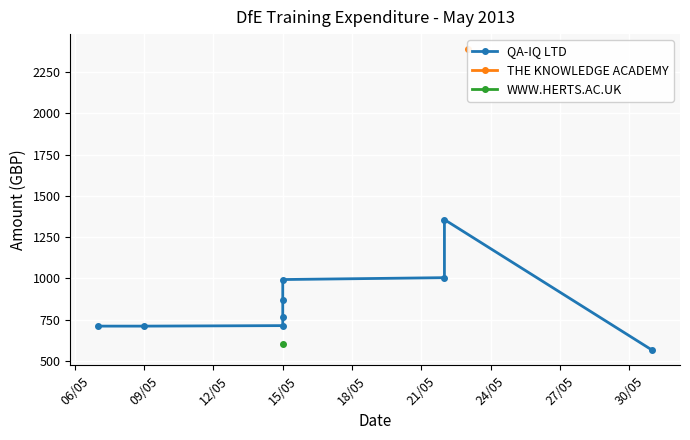

Is it true that the value at 09/05 is 1167.8?

False